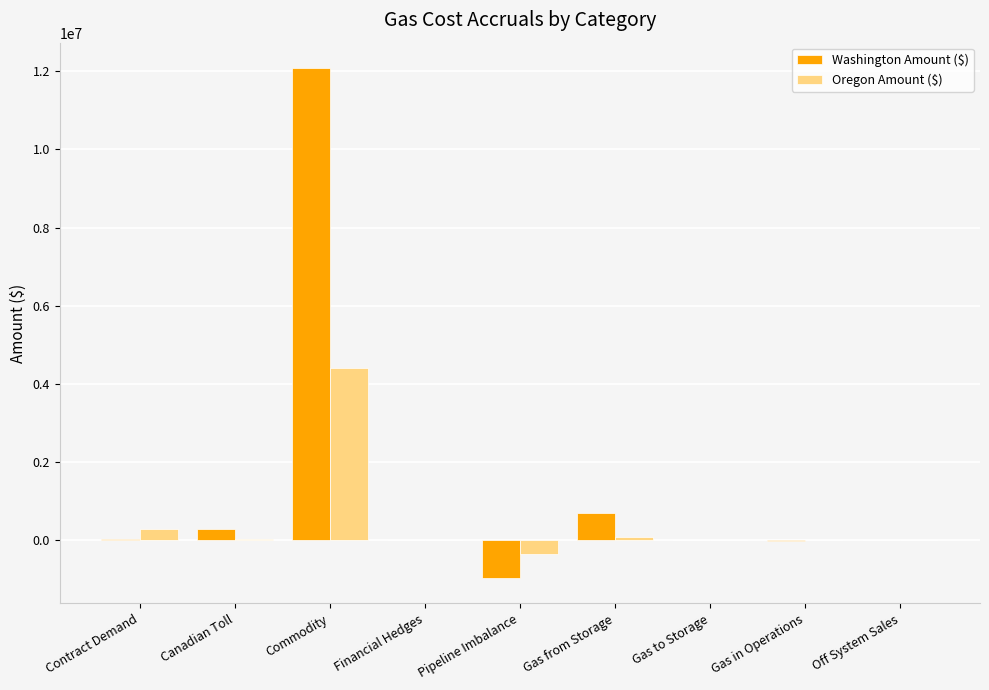

At which category is the sum across all series the highest?

Commodity